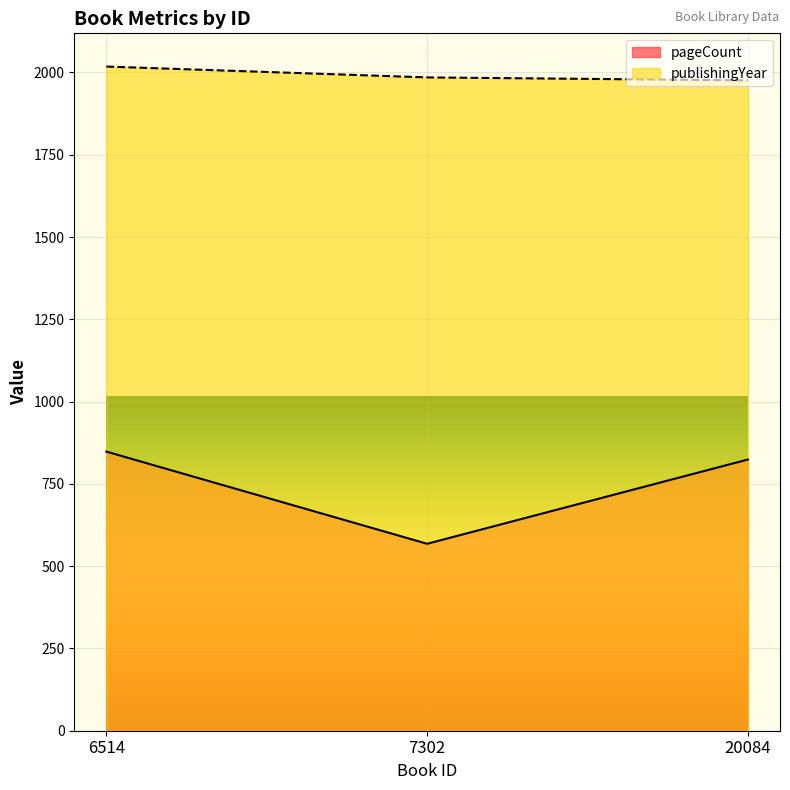

What are all the series names shown in the legend?

pageCount, publishingYear